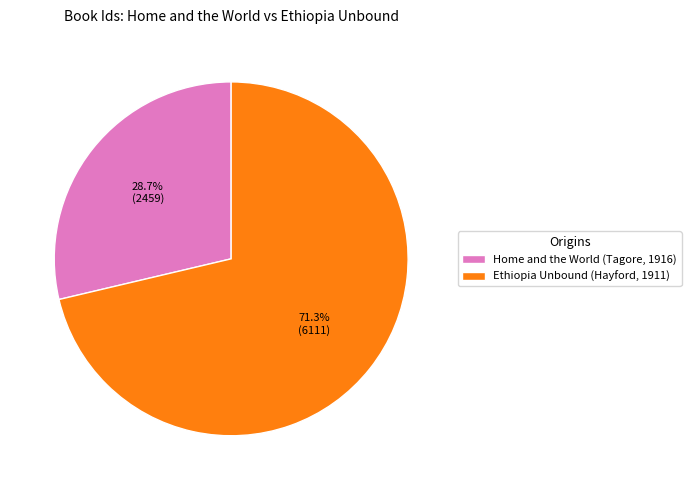

Does Ethiopia Unbound (Hayford, 1911) represent more than half of the total?

Yes